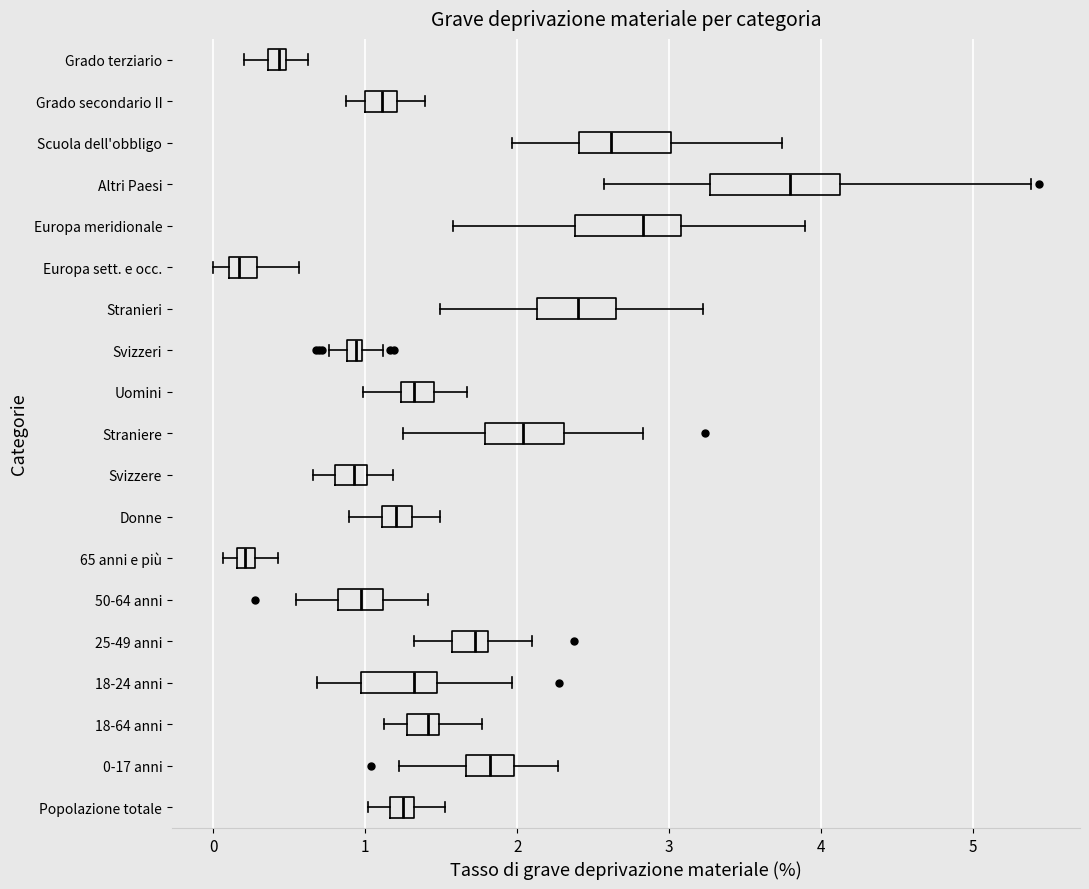

Where is the left edge of the box for Straniere on the x-axis? The values are not printed on the chart, so give them approximately, as read against the axis.

1.8